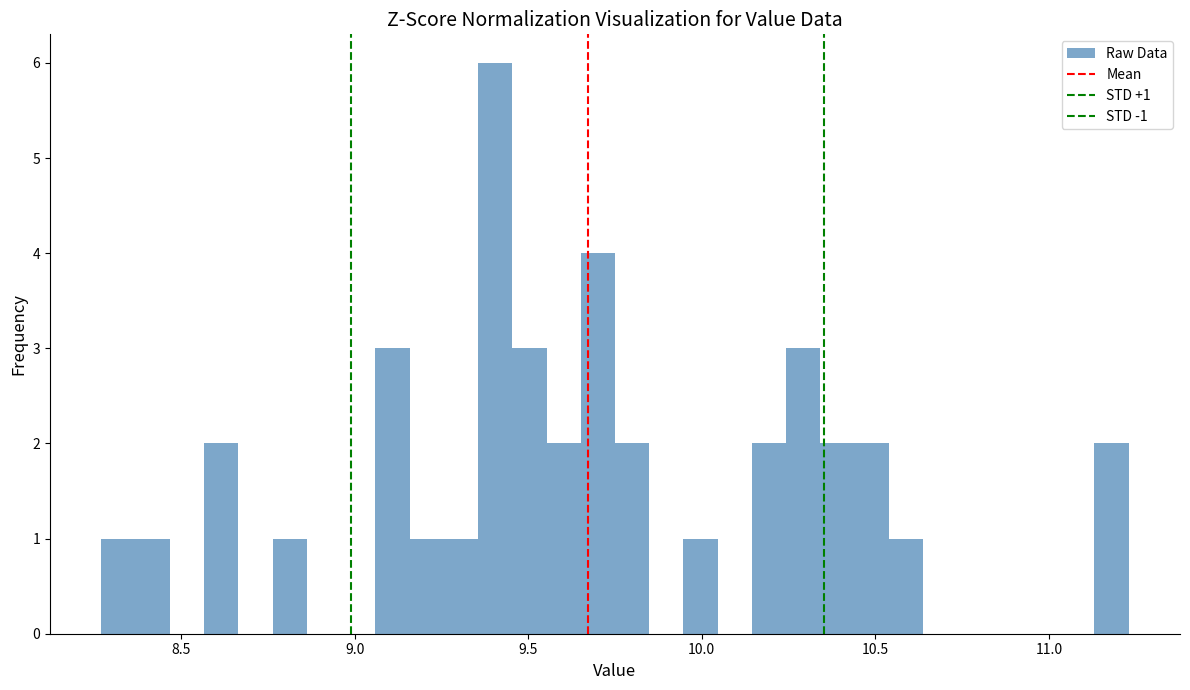

Read against the x-axis, roughly where is the centre of the tallest bar?

9.40